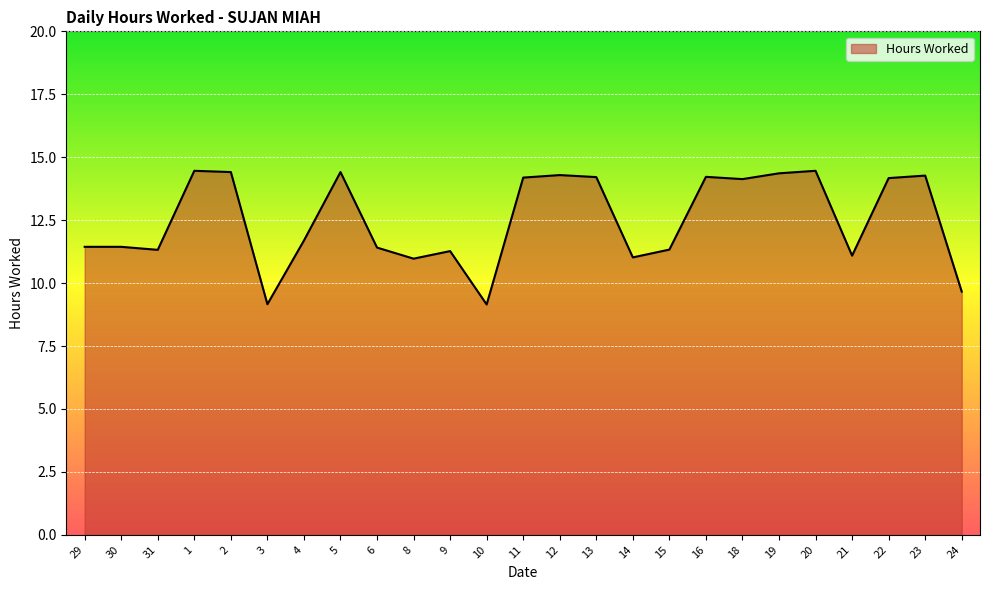

At which label does the data first exceed 11?

29